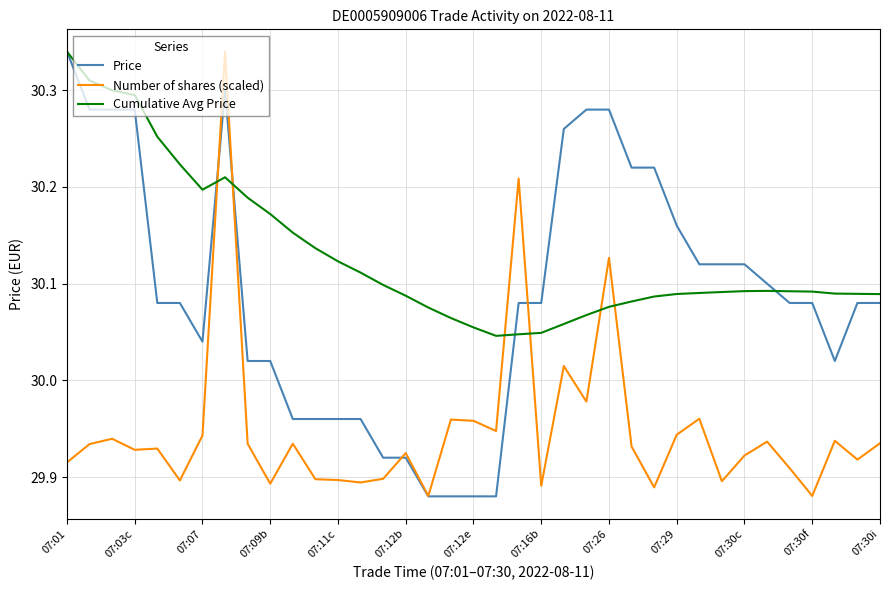

List the series in order of their overall mean, highest first.

Cumulative Avg Price, Price, Number of shares (scaled)